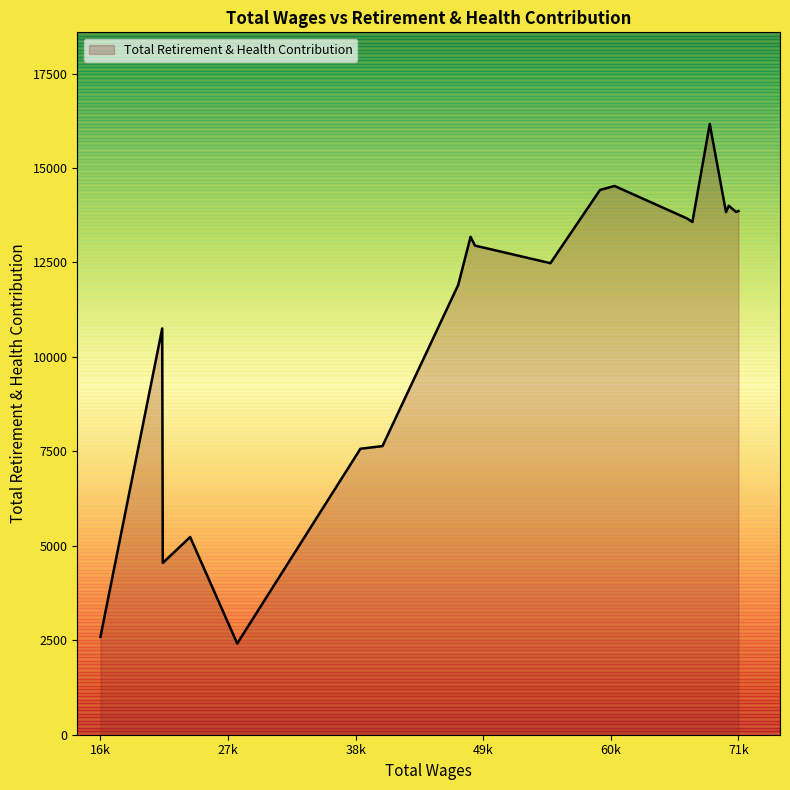

What is the difference between the maximum and minimum values?

13751